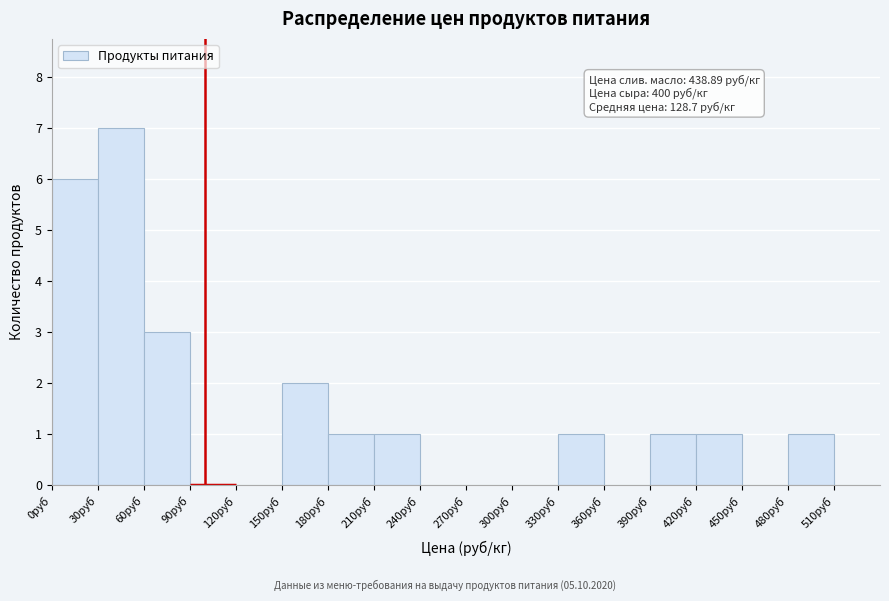

Over which range of the x-axis is the bar tallest?

30 to 60